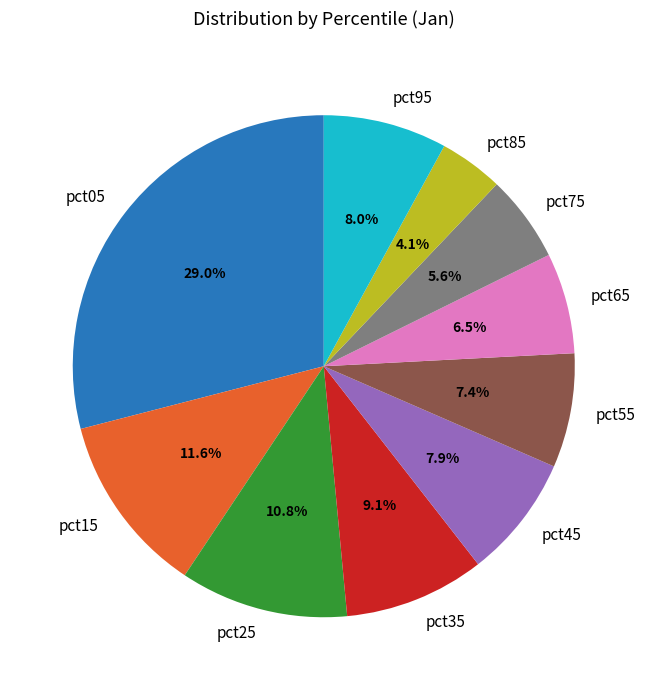

What is the smallest slice in the pie chart?

pct85